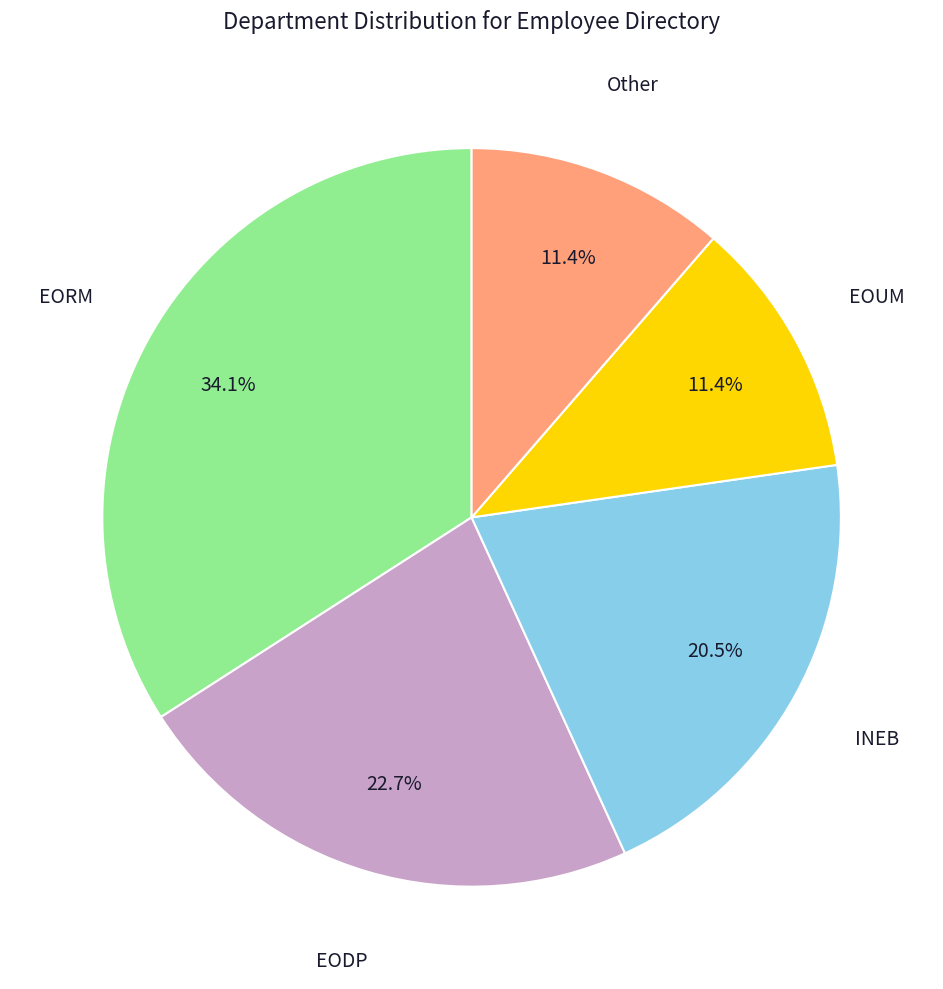

Does any single category account for the majority?

No